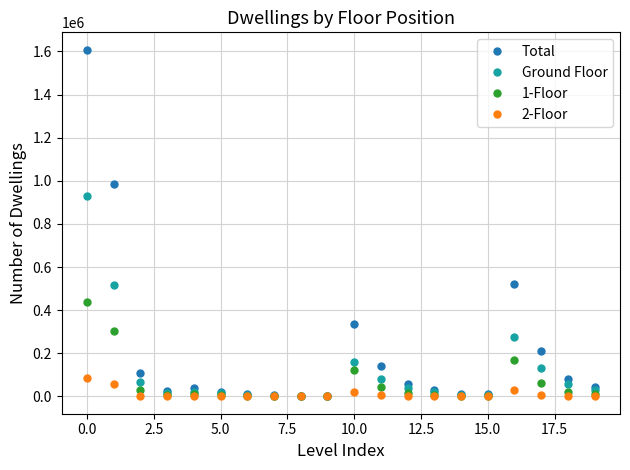

List the series in order of their peak value, highest first.

Total, Ground Floor, 1-Floor, 2-Floor